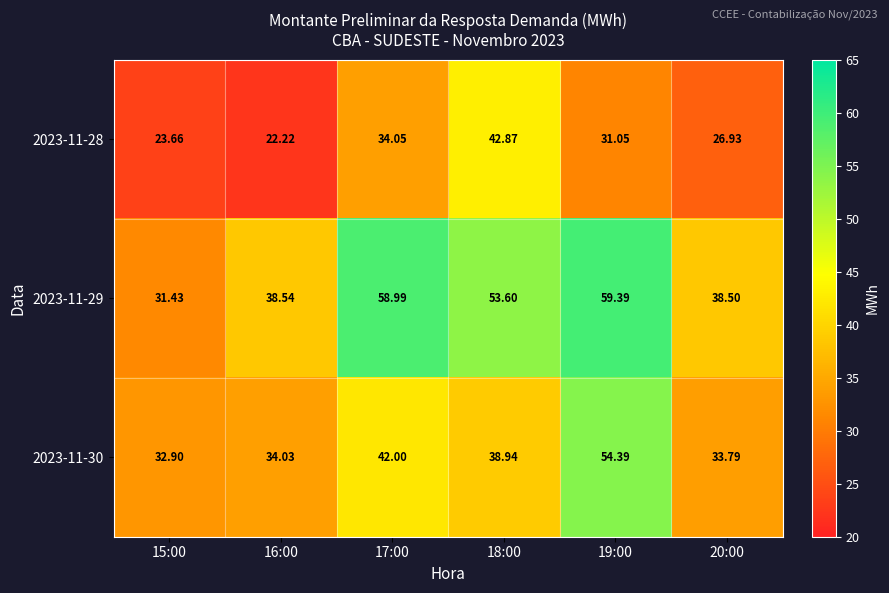

List the series in order of their overall mean, lowest first.

2023-11-28, 2023-11-30, 2023-11-29